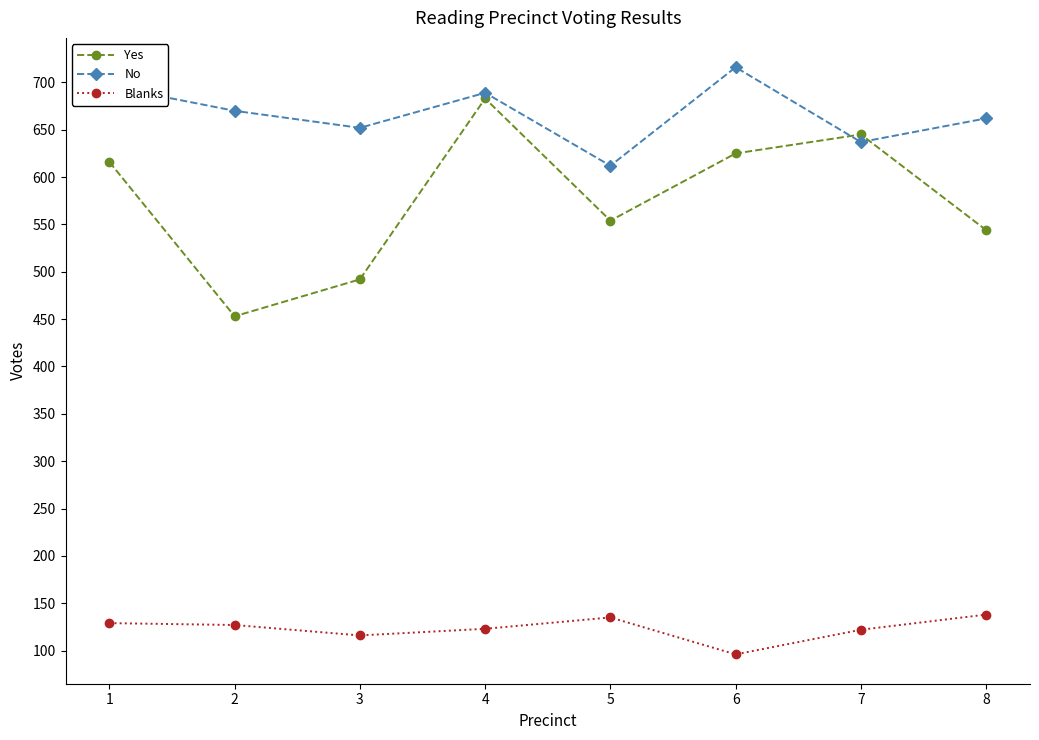

In Blanks, how many points are lower than both neighbors (excluding endpoints)?

2